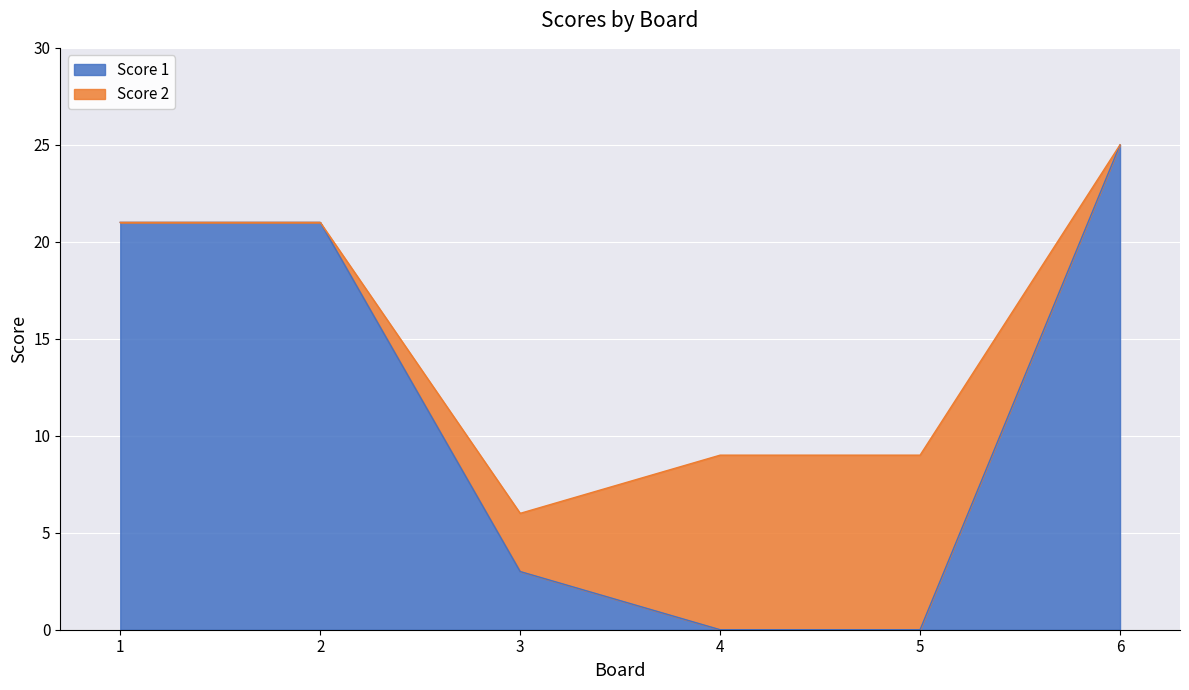

At which label does the data first exceed 21?

6